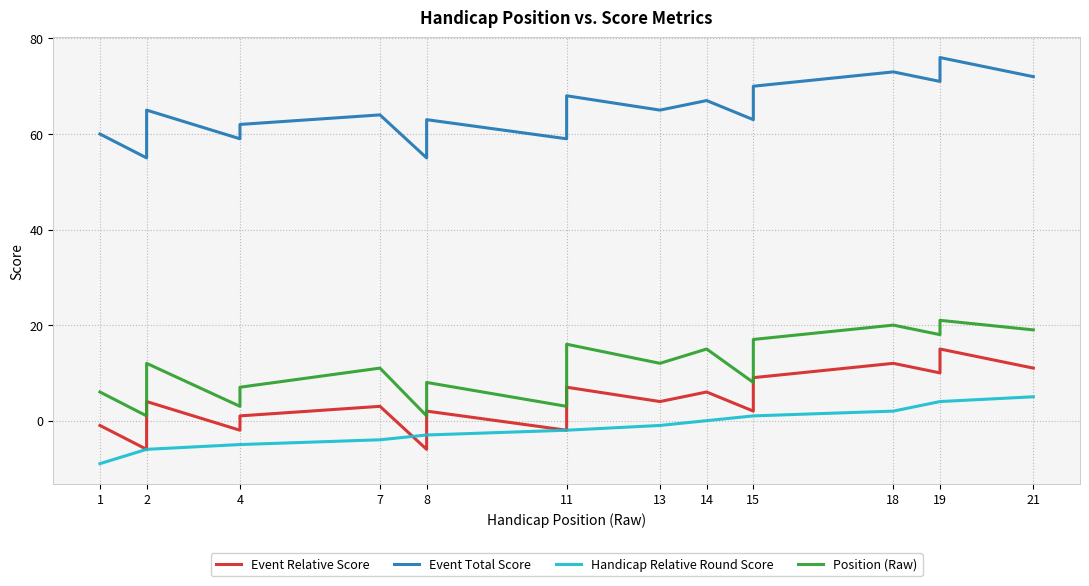

The value of Event Relative Score at 4 is -3. True or false?

False